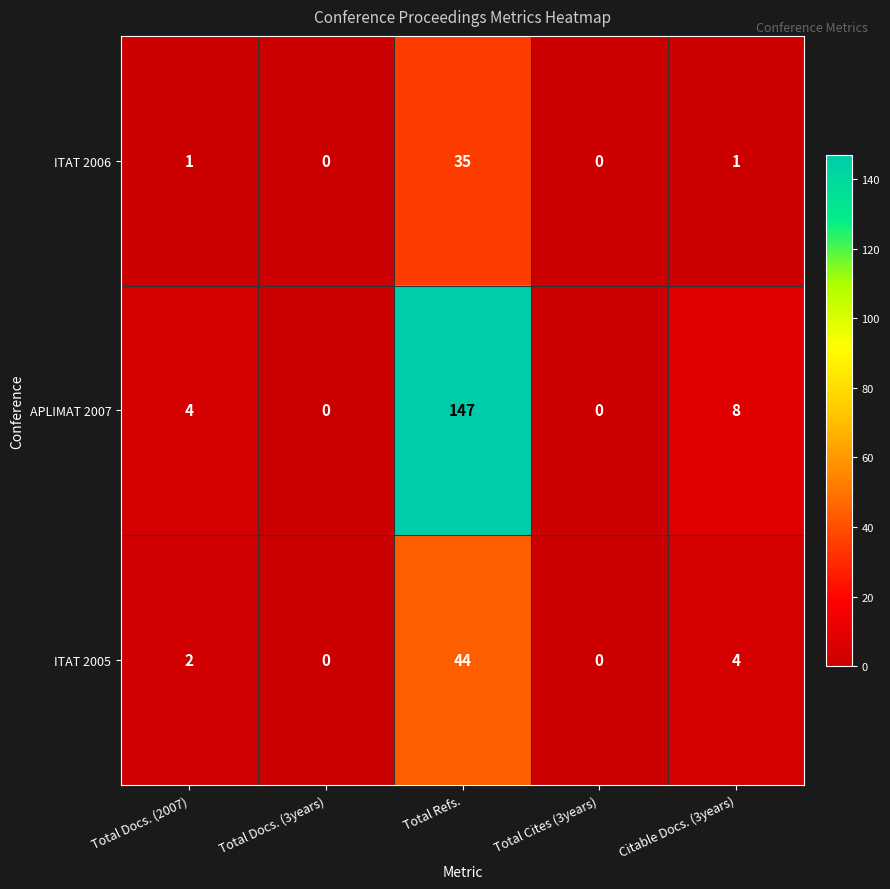

List the series in order of their peak value, highest first.

APLIMAT 2007, ITAT 2005, ITAT 2006